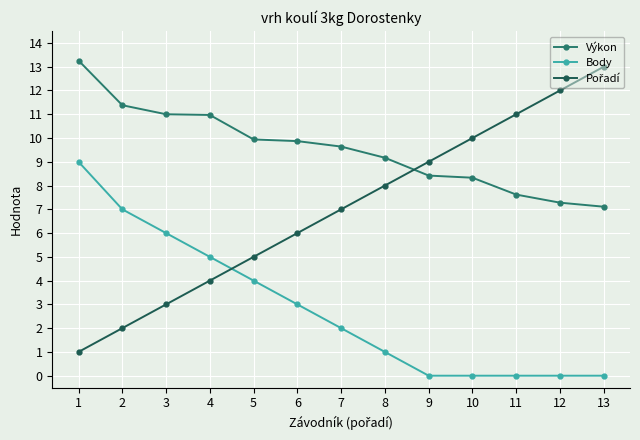

True or false: Body and Výkon intersect in this chart.

False